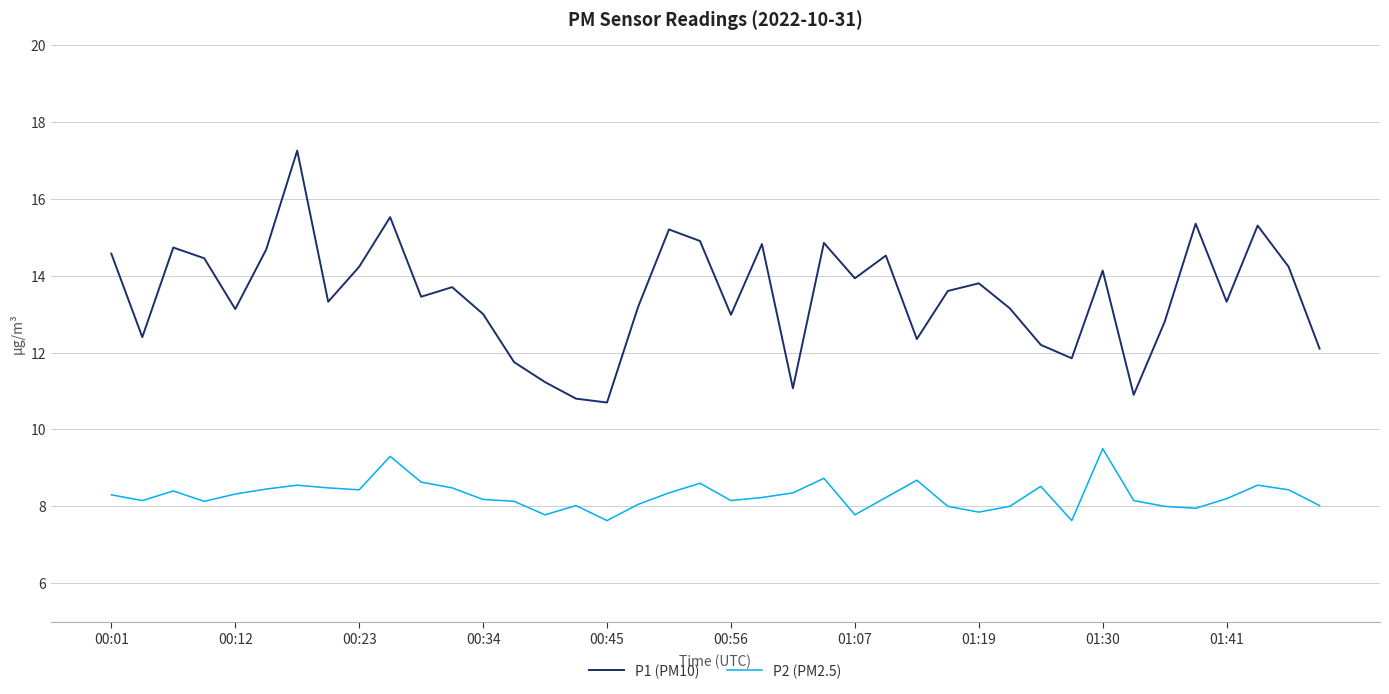

What is the smallest value displayed?

7.6